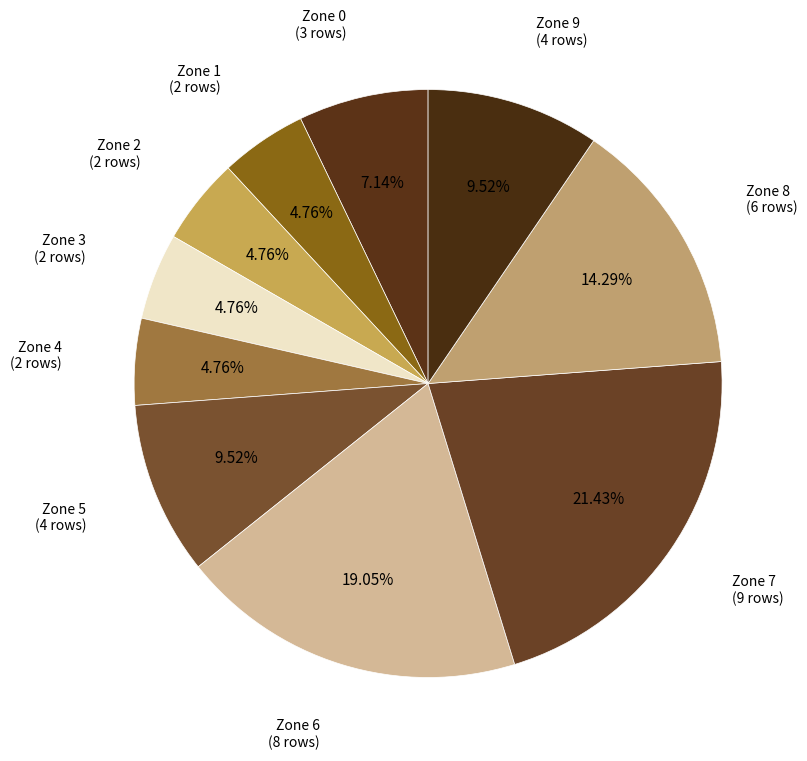

How many slices are in this pie chart?

10